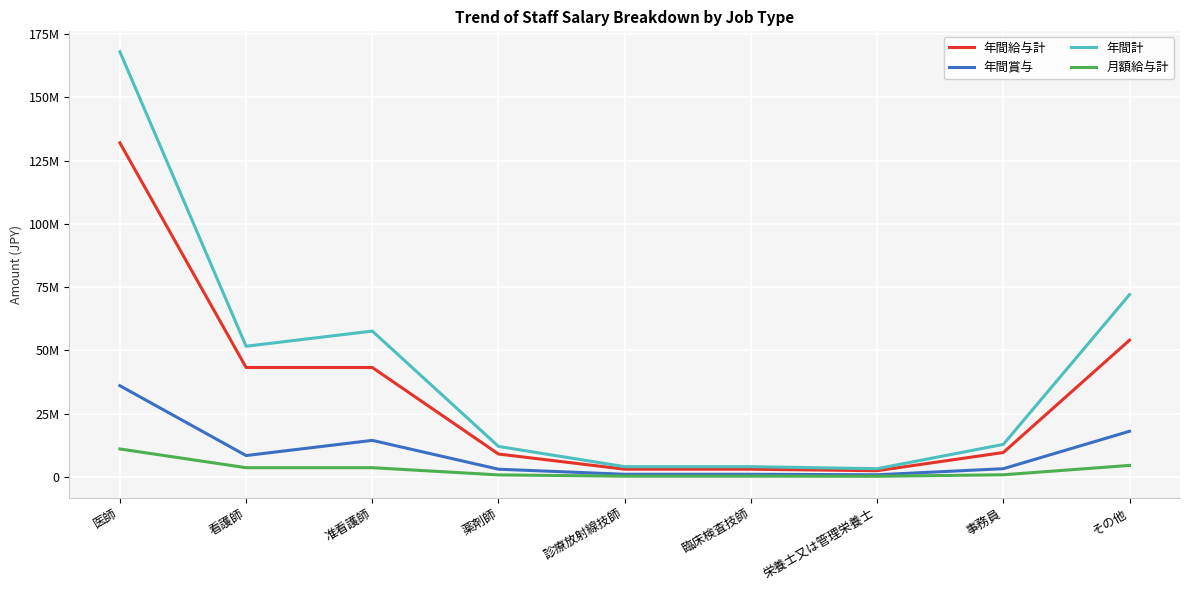

True or false: 年間計 and 月額給与計 intersect in this chart.

False